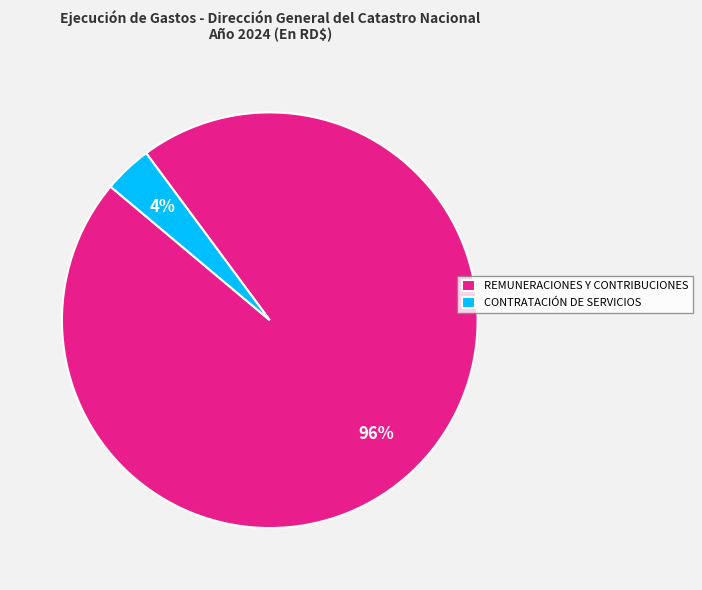

Count the number of slices in the pie.

2